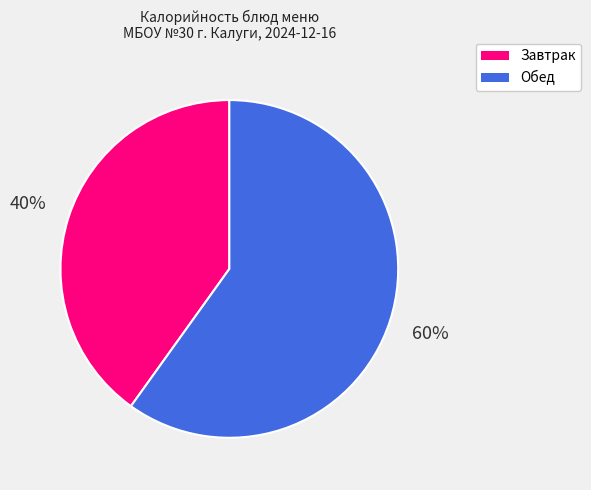

To the nearest percent, what is the average slice percentage?

50%